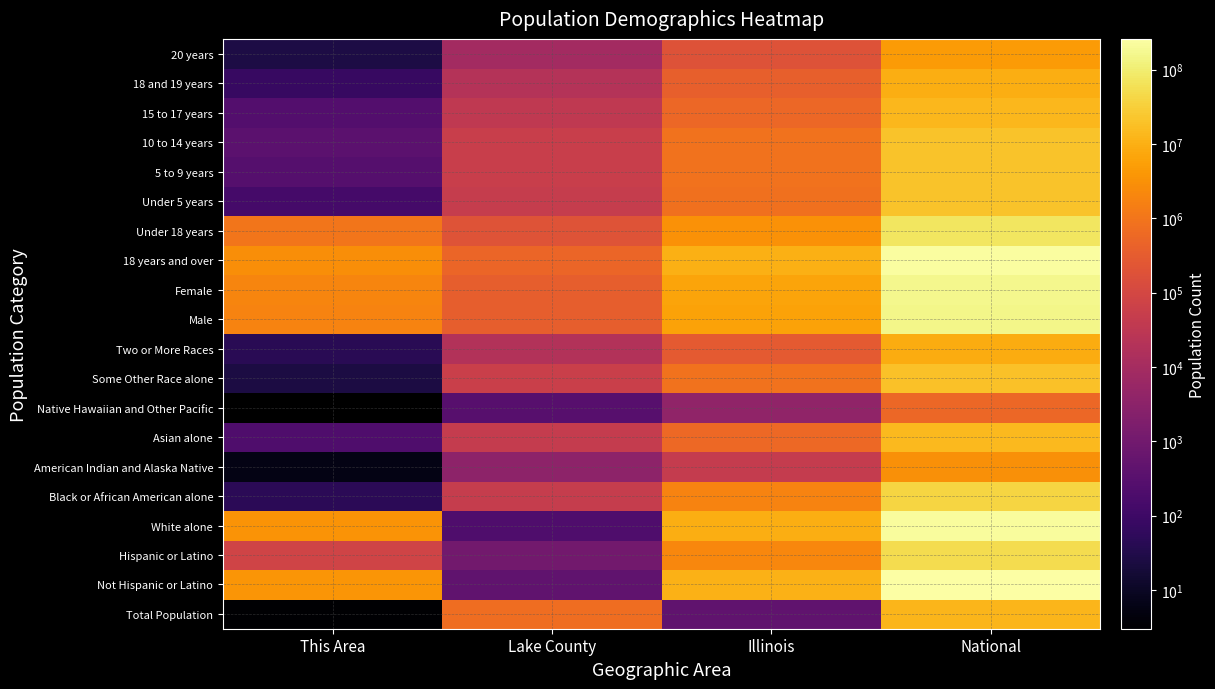

What is the smallest value displayed?

3.0